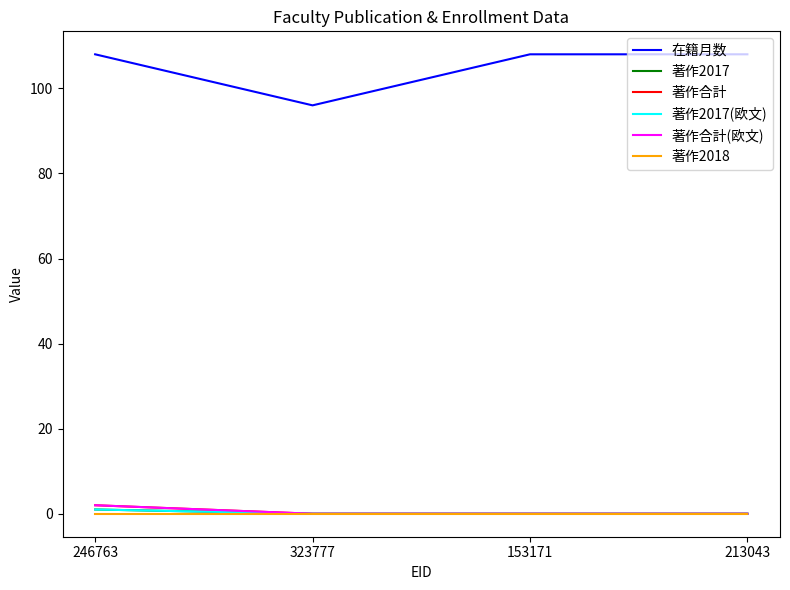

Does the chart display data point markers on the line(s)?

No